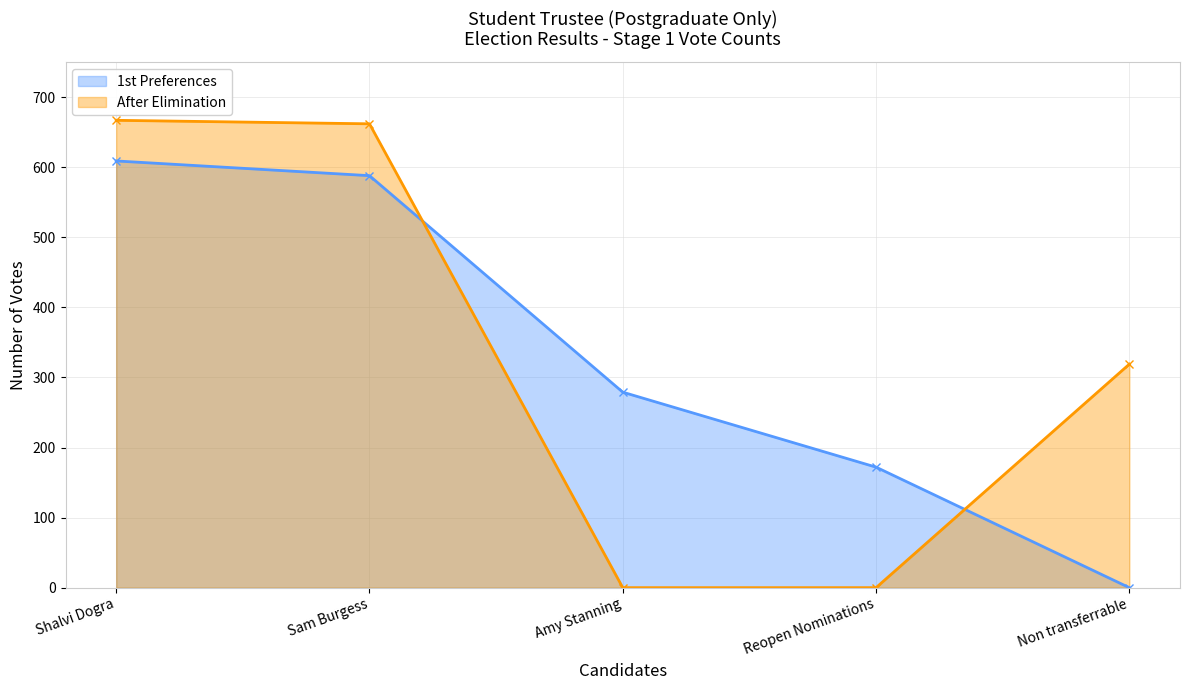

Reading left to right, transcribe all the data shown in this chart.

1st Preferences: 609	588	279	172	0
After Elimination: 667	662	0	0	319